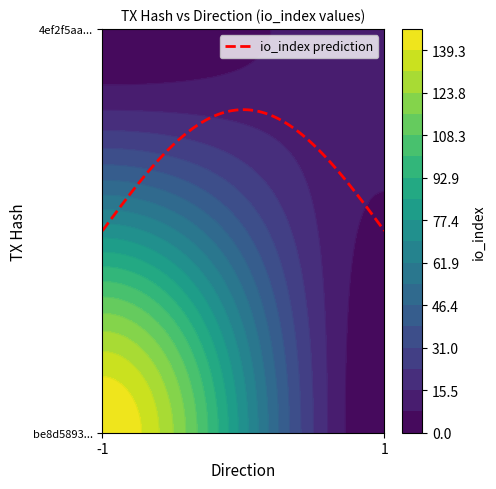

True or false: 4ef2f5aee17dbc417856f85147a41a6134280e2 has a value of 19 at io_index.

False